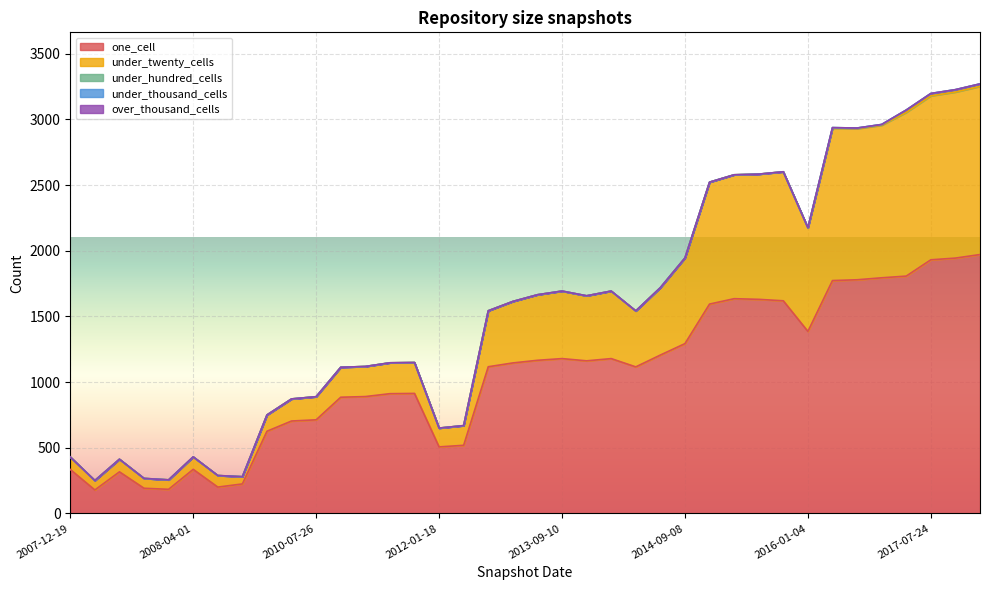

Read the under_twenty_cells value at 2015-01-19, to the nearest 10.

930